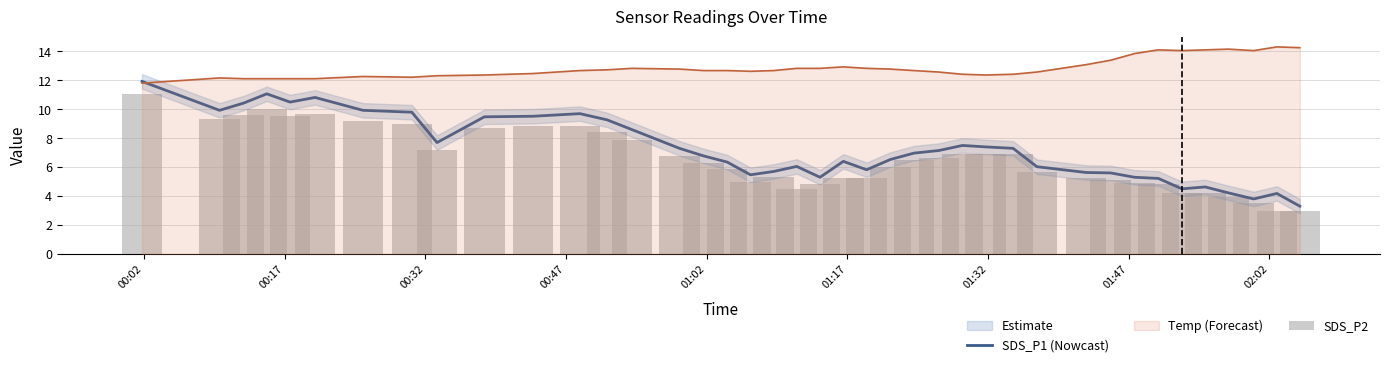

What is the highest value of the SDS_P1 (Nowcast) series?

11.9